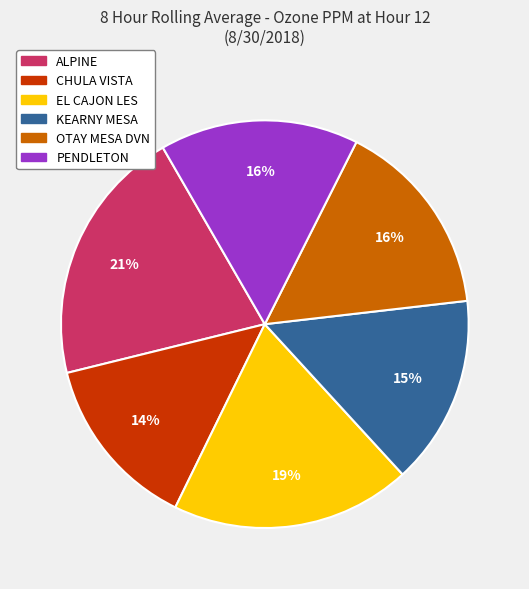

Does any single category account for the majority?

No